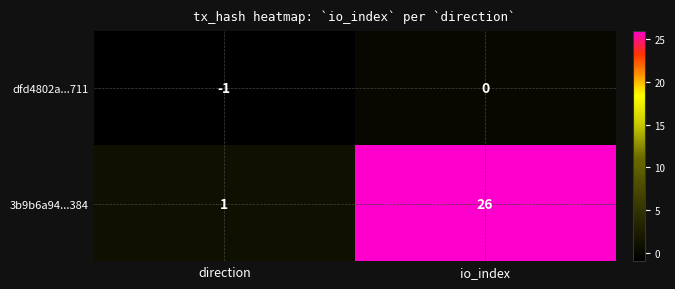

The value of 3b9b6a94...384 at io_index is 26. True or false?

True